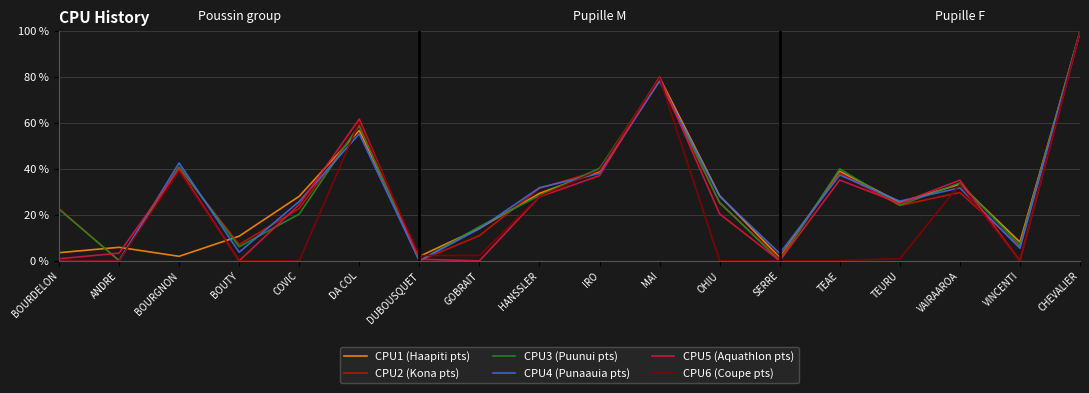

Which series has the widest spread of values?

CPU2 (Kona pts)